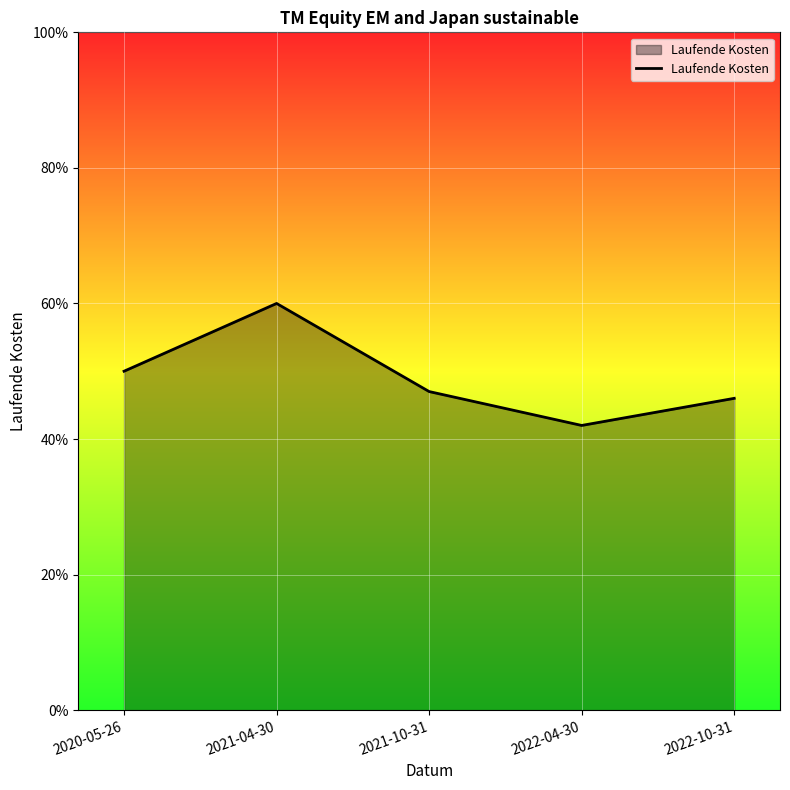

The value at 2020-05-26 is 0.8. True or false?

False